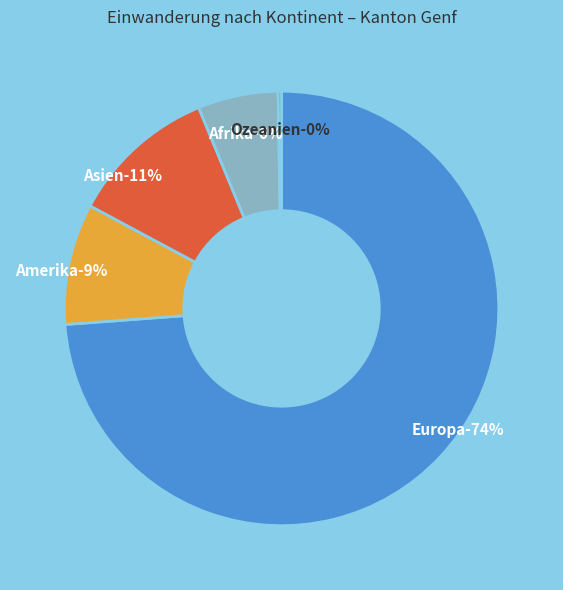

To the nearest percent, what is the average slice percentage?

20%